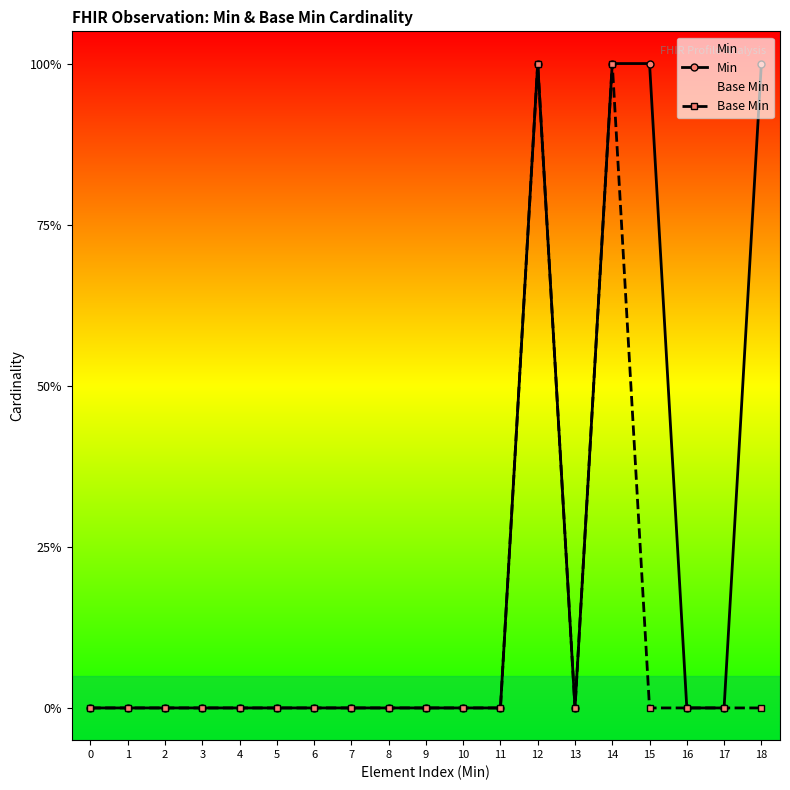

Is this an area chart (filled region under the line)?

No